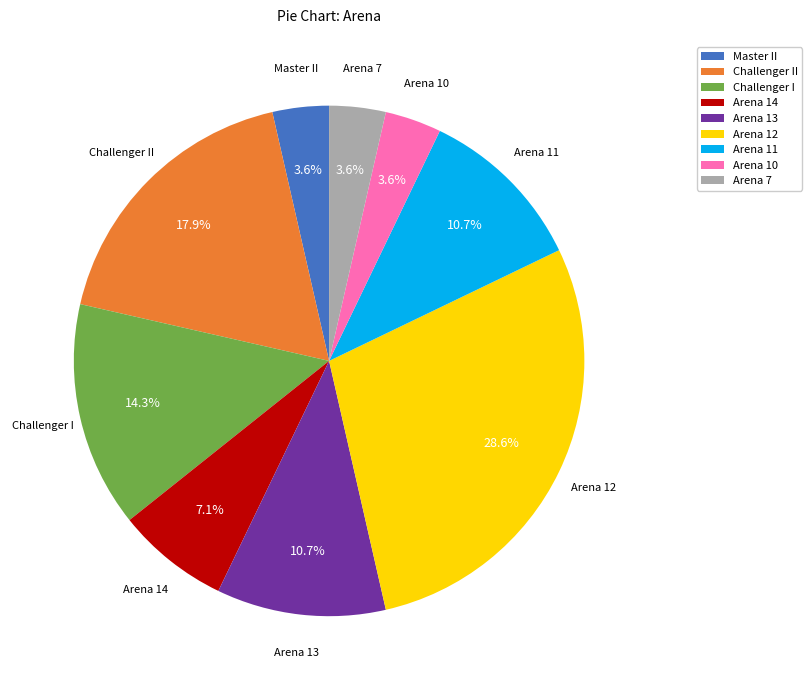

How many slices are in this pie chart?

9